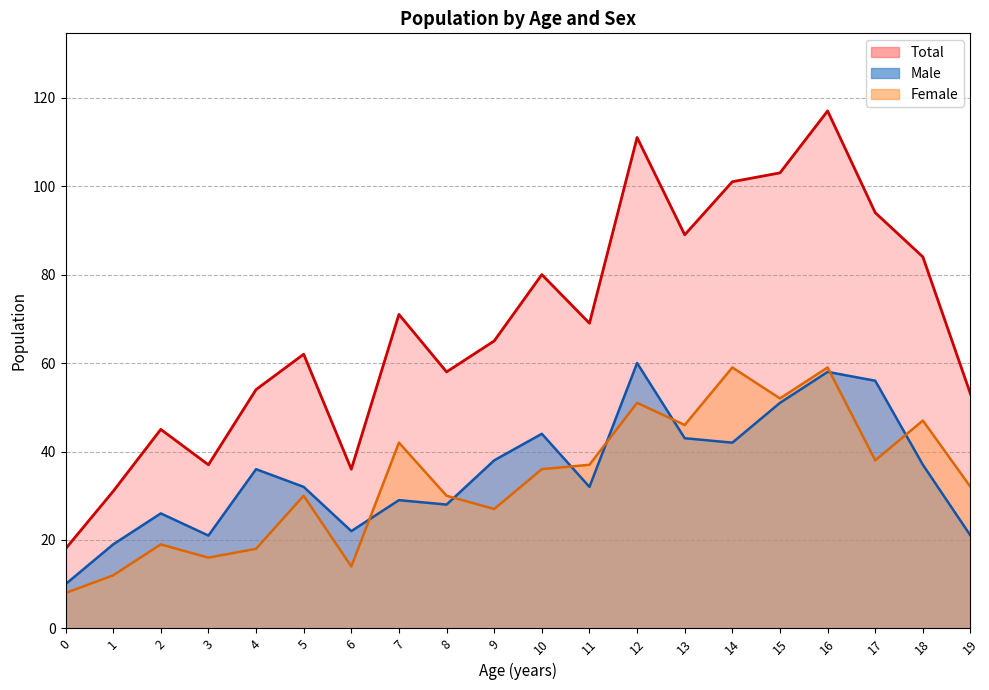

Count the number of categories in the chart.

20